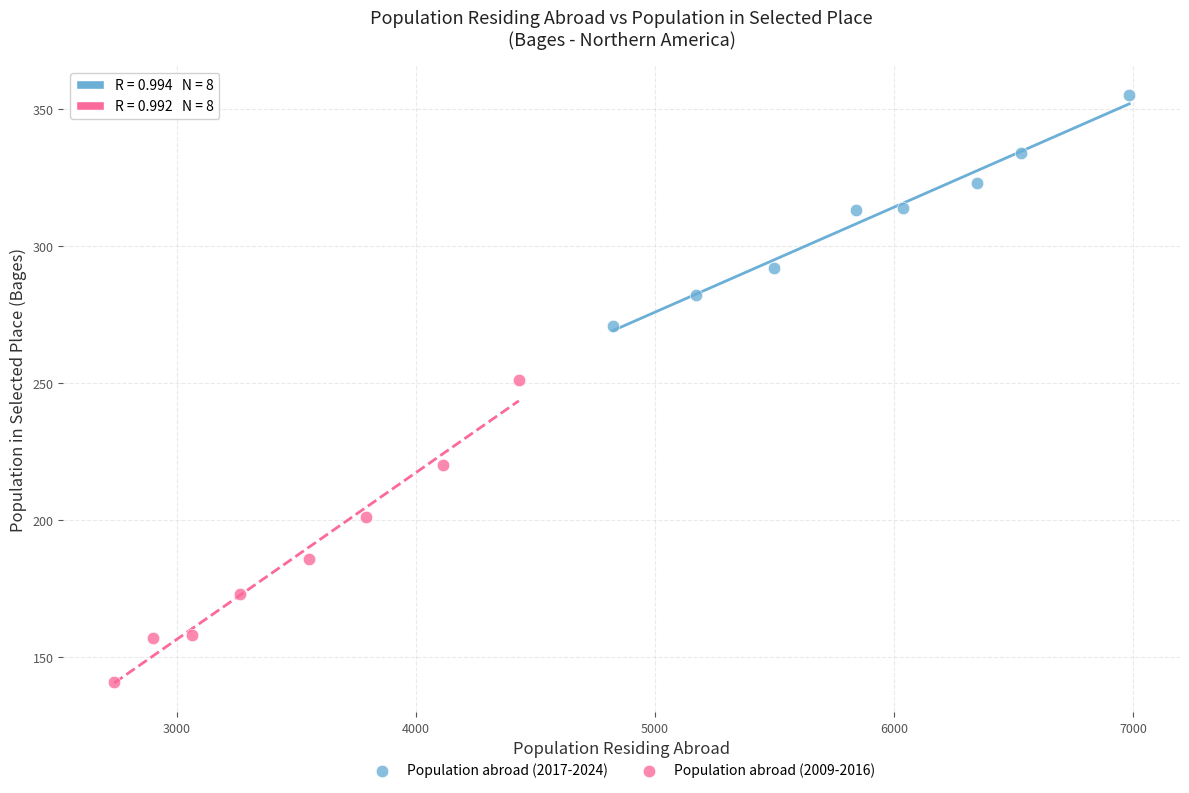

Which series contains the highest Y value?

Population abroad (2017-2024)